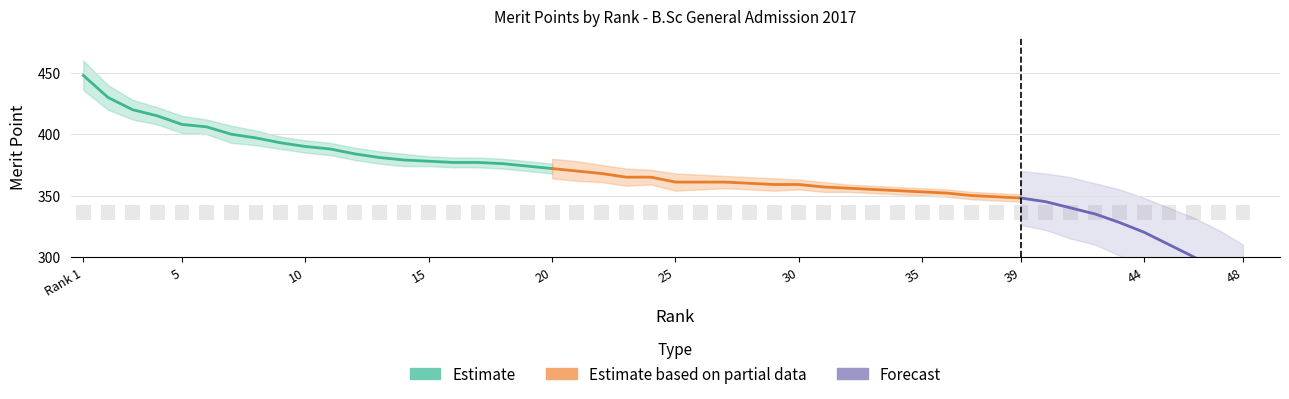

What is the average value?

359